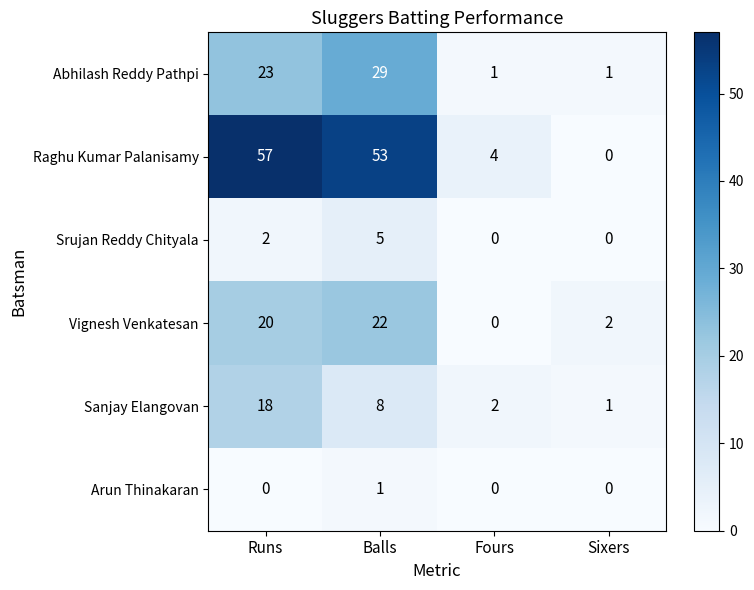

True or false: Raghu Kumar Palanisamy has a value of 57 at Runs.

True